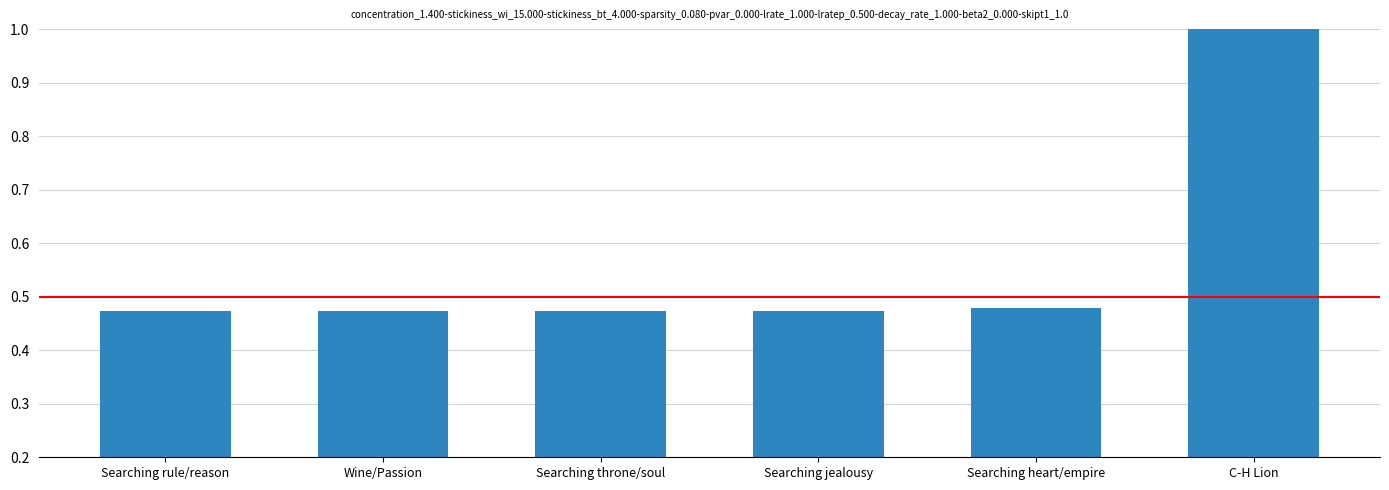

The chart shows a value of 0.6 at Searching throne/soul. True or false?

False